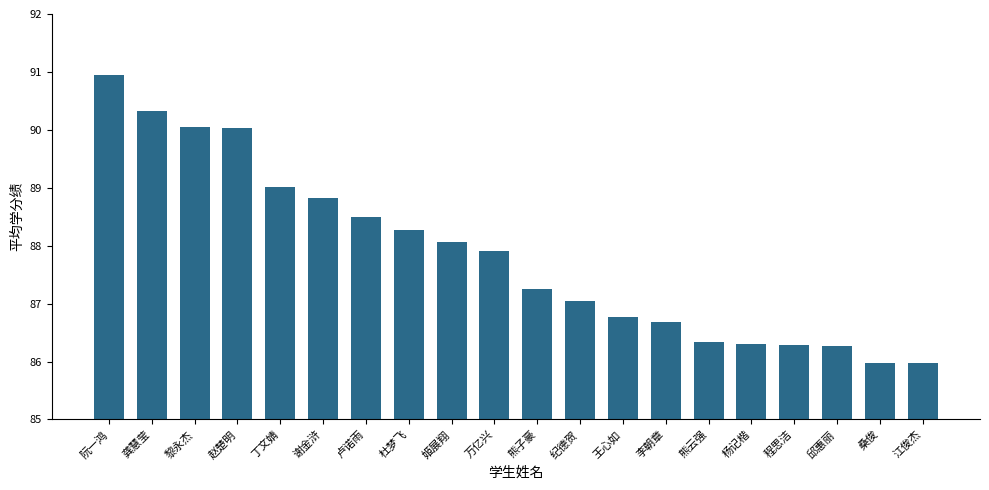

Which category has the highest value across all series?

阮一鸿